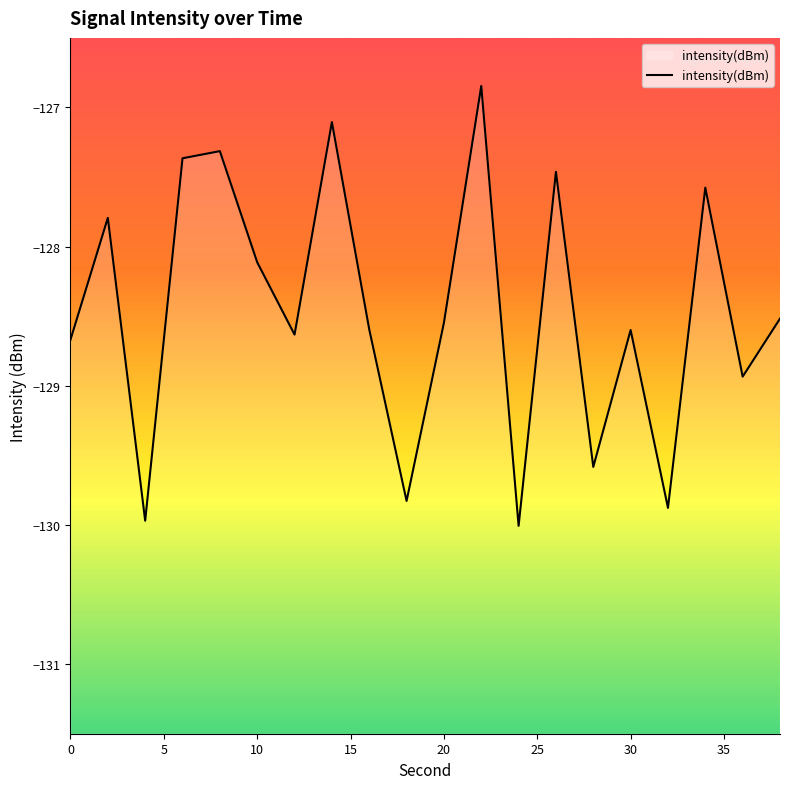

The value at 10 is -35.9. True or false?

False